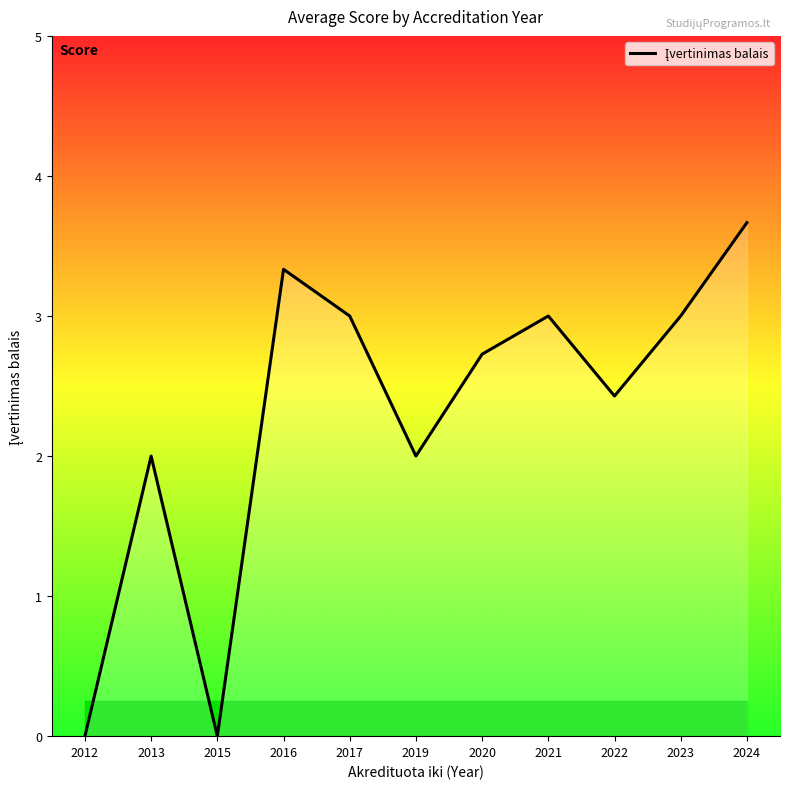

Reading left to right, transcribe all the data shown in this chart.

2012=0.0	2013=2.0	2015=0.0	2016=3.3	2017=3.0	2019=2.0	2020=2.7	2021=3.0	2022=2.4	2023=3.0	2024=3.7